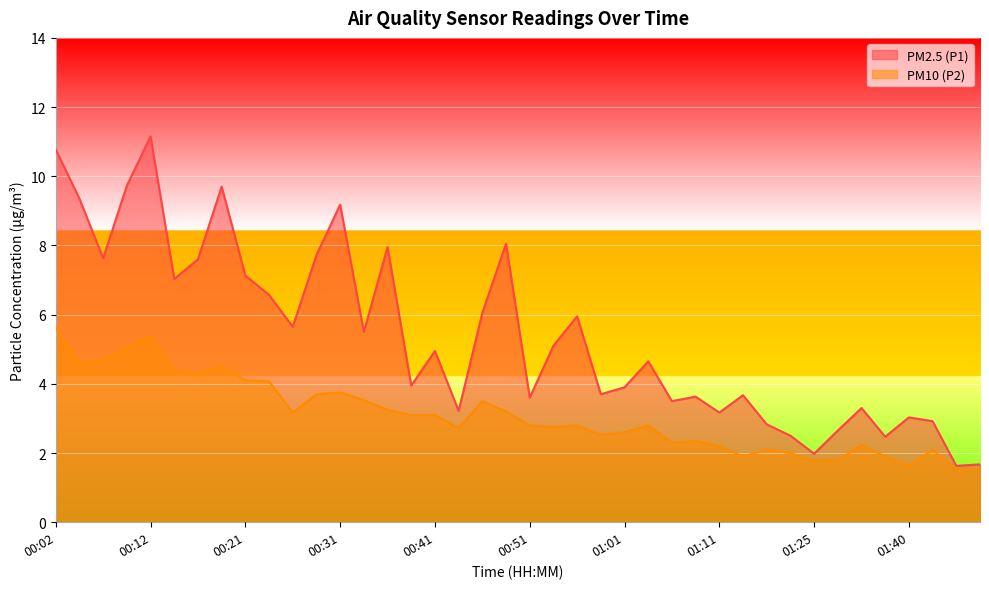

True or false: PM2.5 (P1) and PM10 (P2) cross at least once.

False